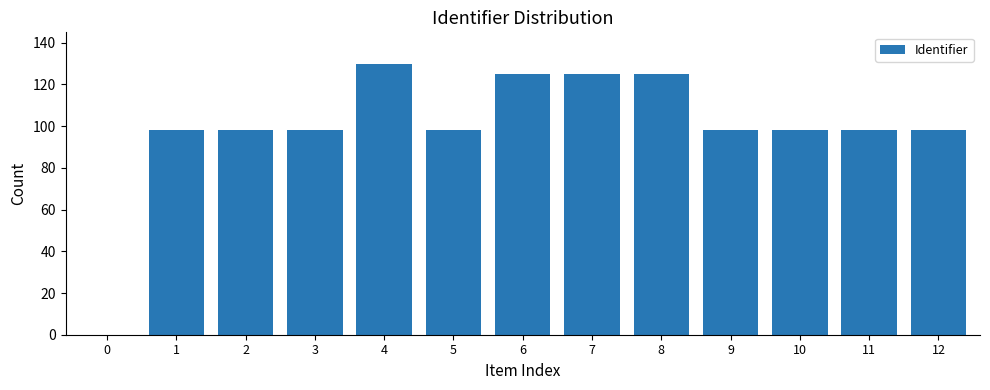

What is the sum of all values?

1289